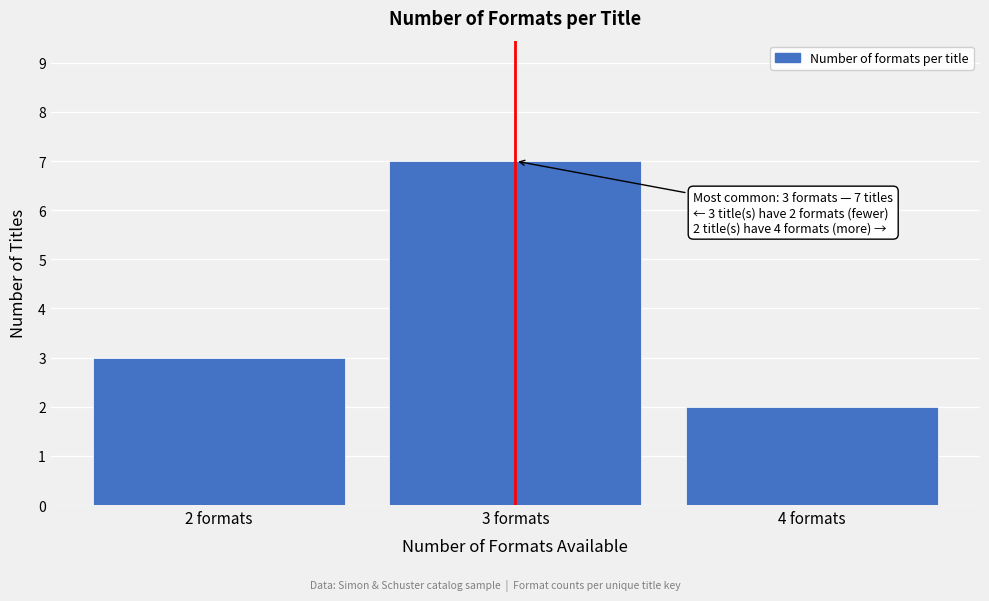

Reading left to right, extract all data points from this chart.

3	7	2